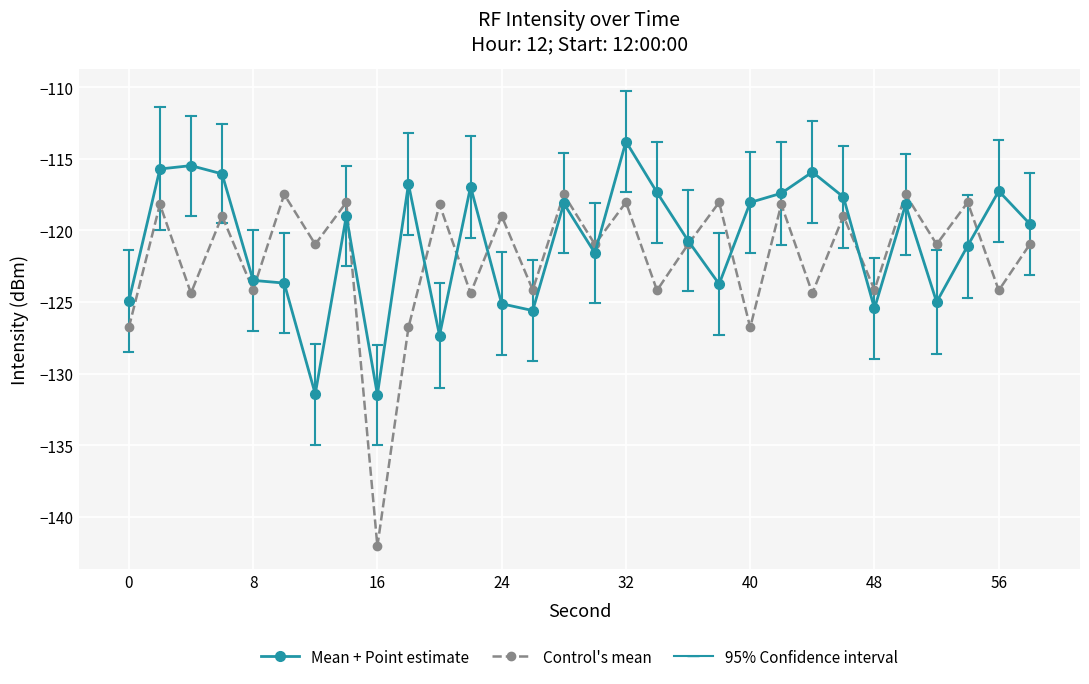

Which series has the largest range (max minus min)?

Control's mean